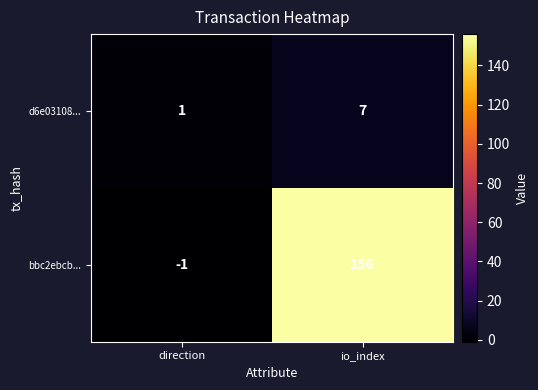

At which label does bbc2ebcb... reach its minimum?

direction